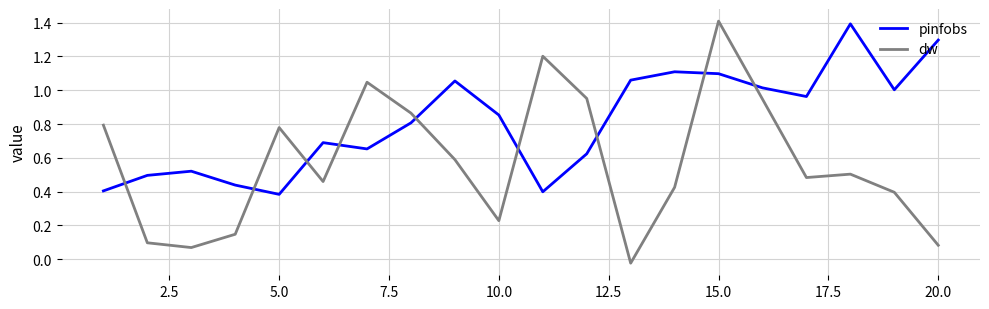

Which series has the largest total across all categories?

pinfobs